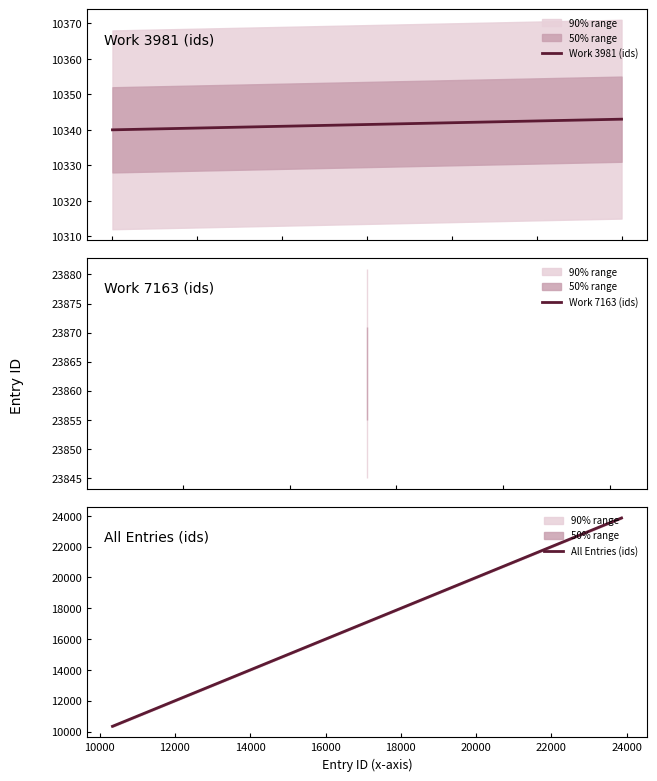

True or false: All Entries (ids) has more than 2 points higher than both neighbors.

False